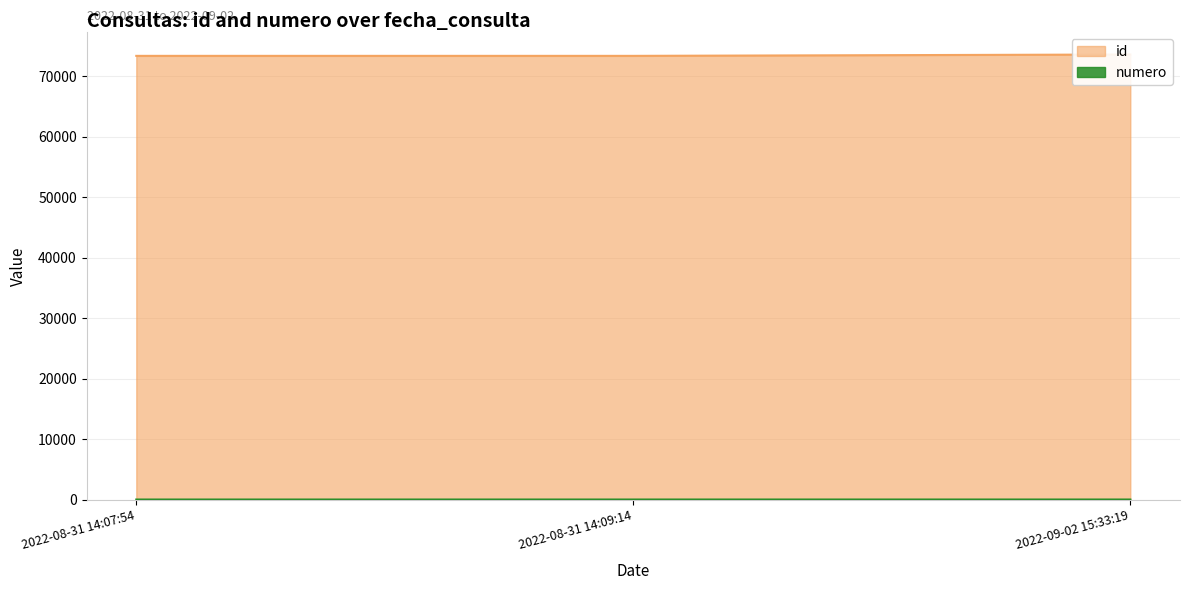

Between 2022-09-02 15:33:19 and 2022-08-31 14:07:54, which is larger?

2022-09-02 15:33:19